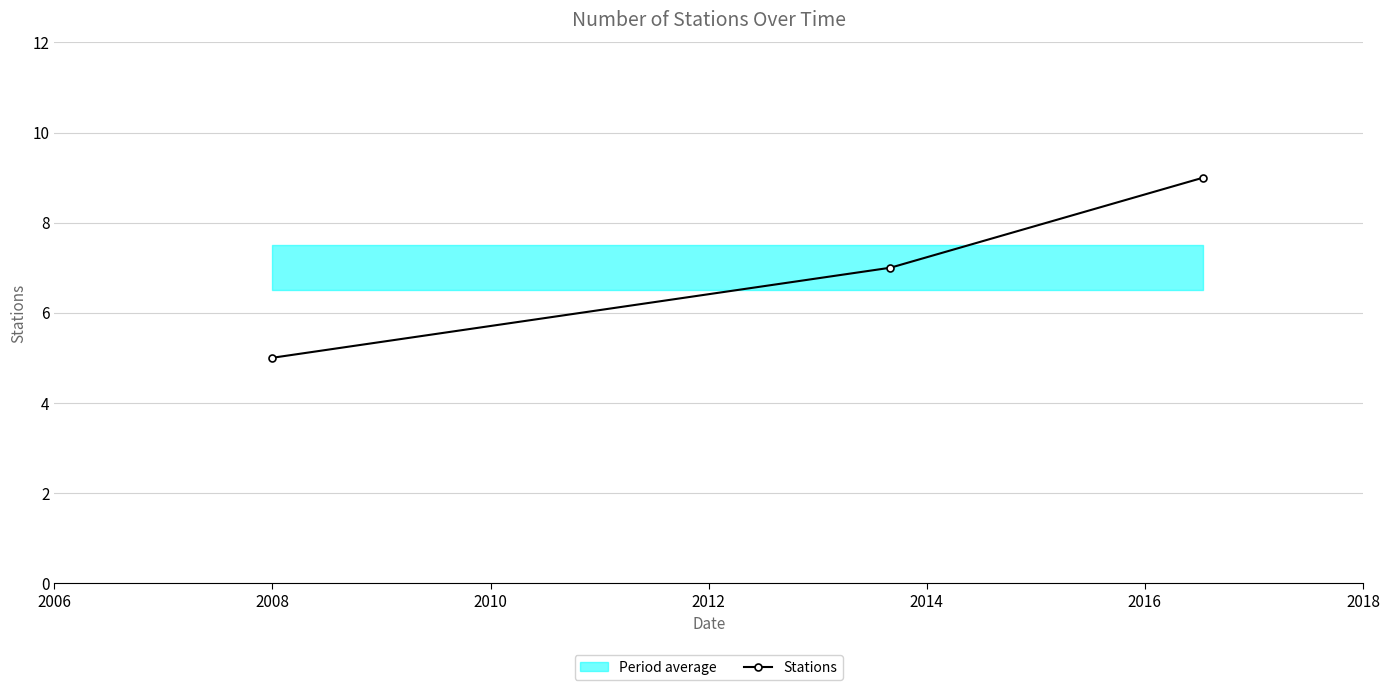

What is the maximum value shown in the chart?

9